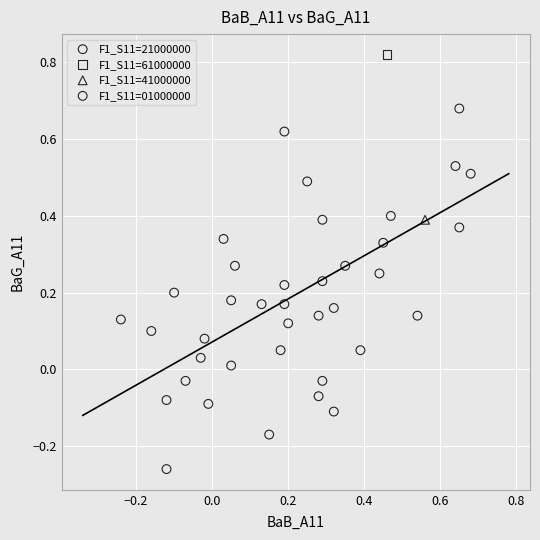

What are all the series names shown in the legend?

F1_S11=21000000, F1_S11=61000000, F1_S11=41000000, F1_S11=01000000